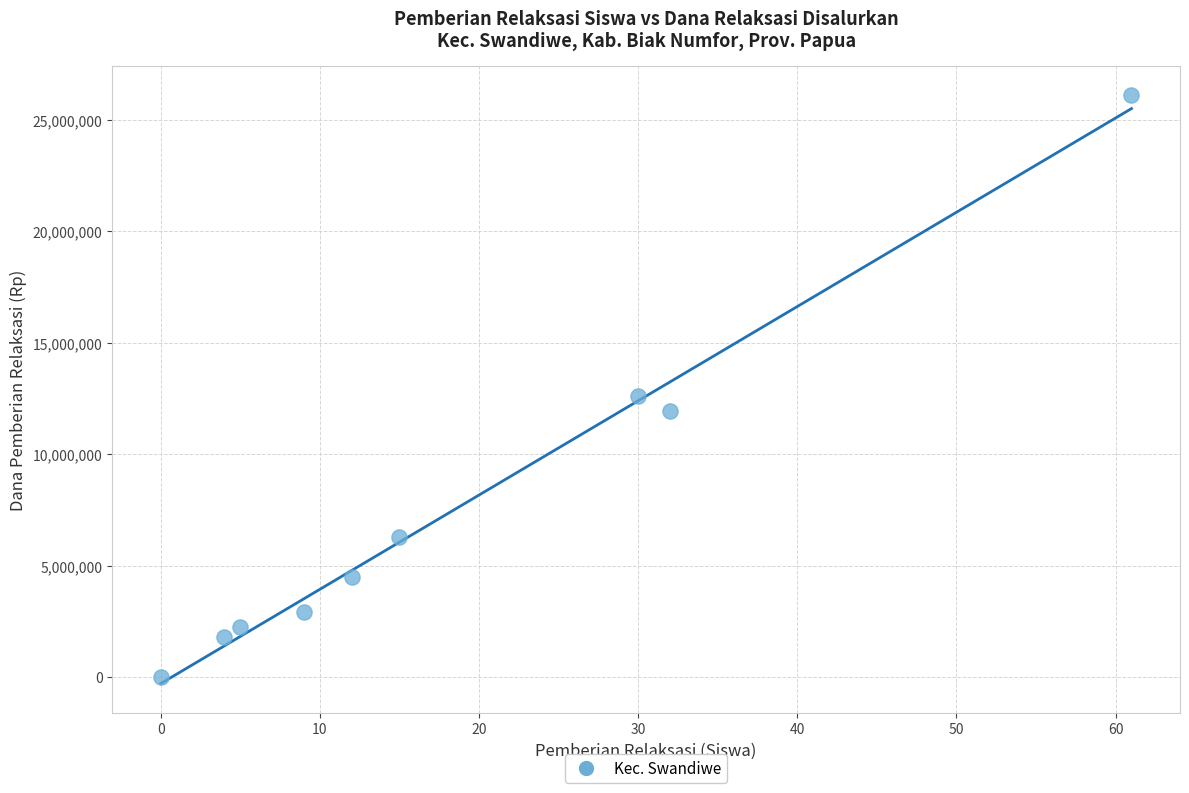

What Y value in the scatter plot is closest to 13050000?

12600000